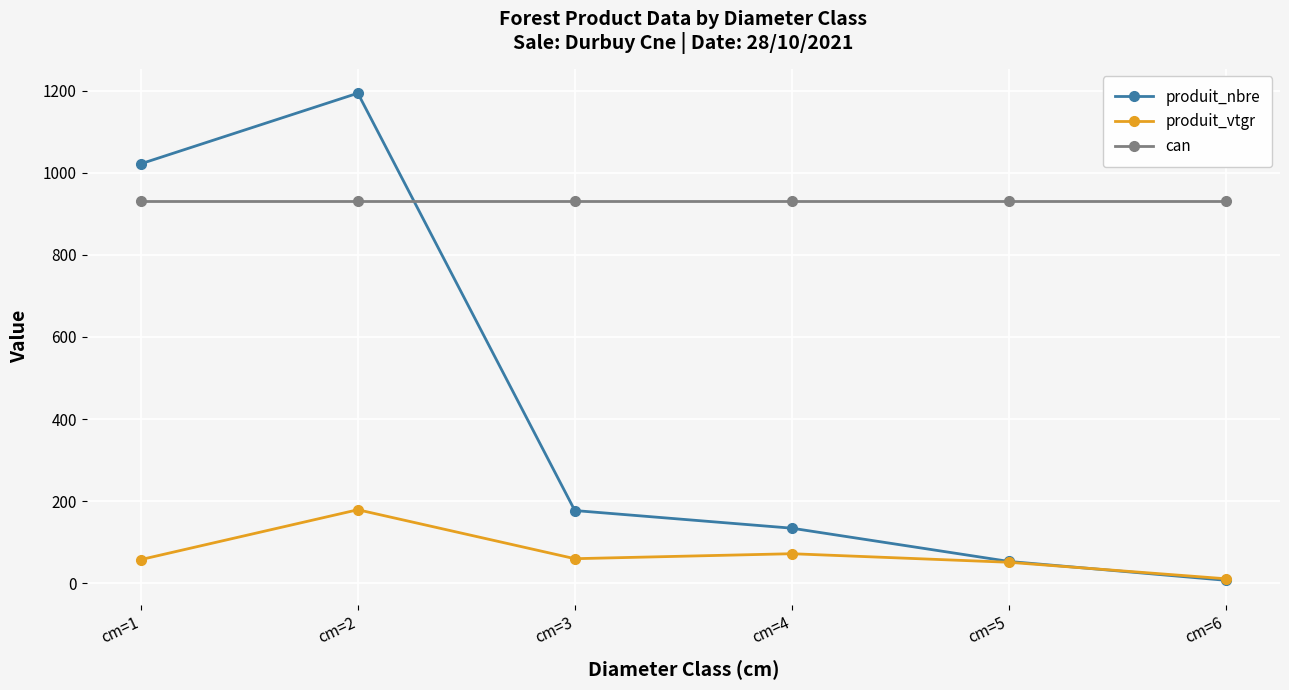

At cm=2, list the series in order from smallest to largest.

produit_vtgr, can, produit_nbre